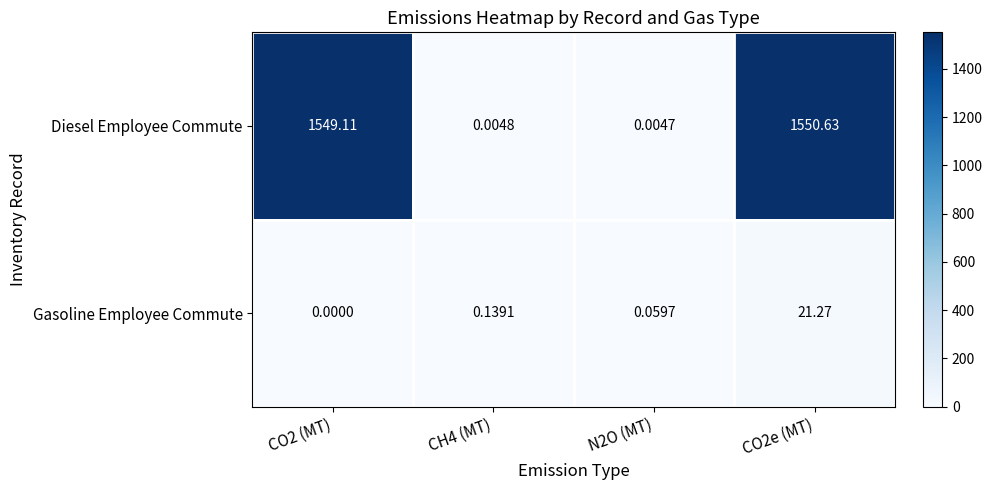

Which category has the lowest value across all series?

CO2 (MT)